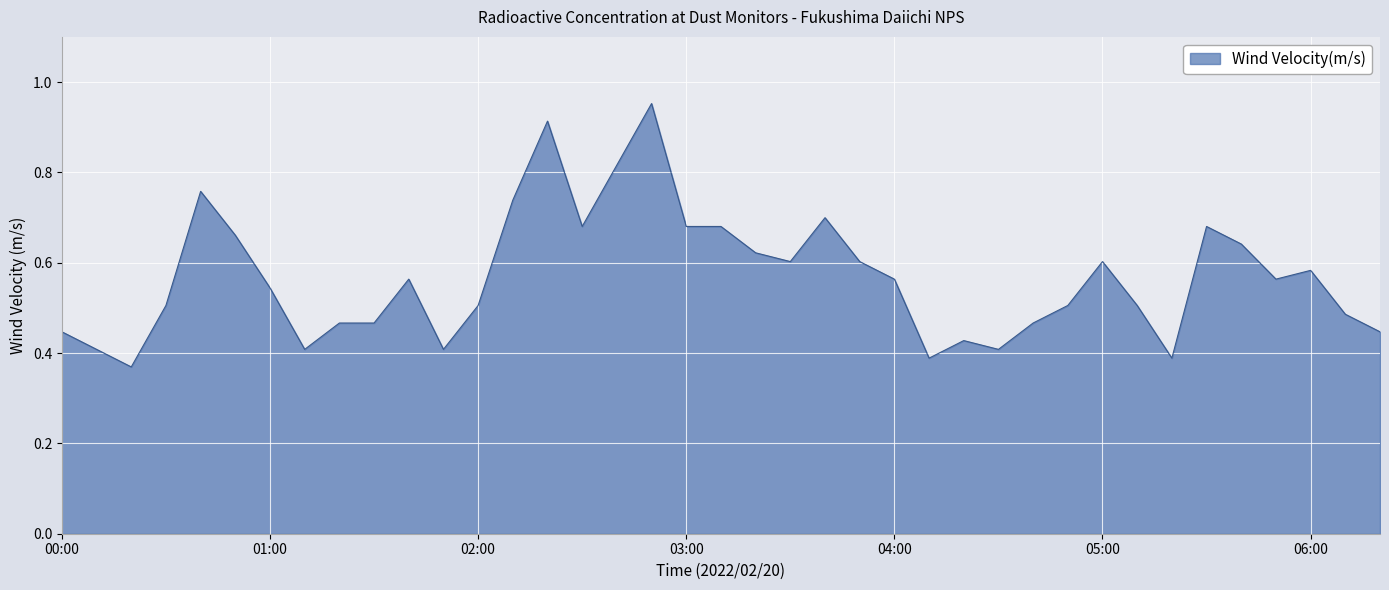

At which category does the chart reach its peak across all series?

02:50